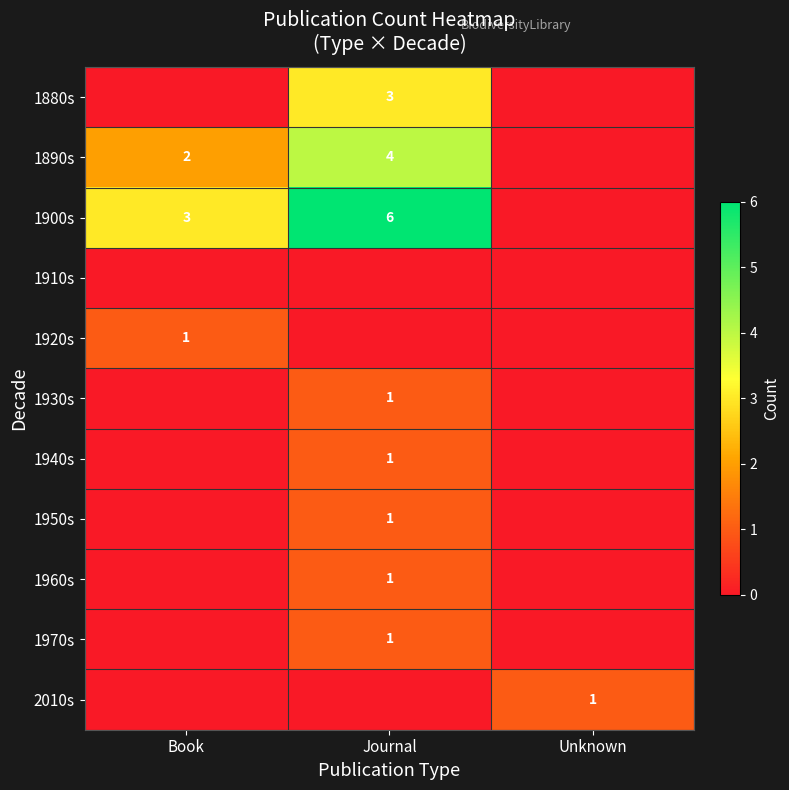

At how many categories does at least one series exceed 2?

2